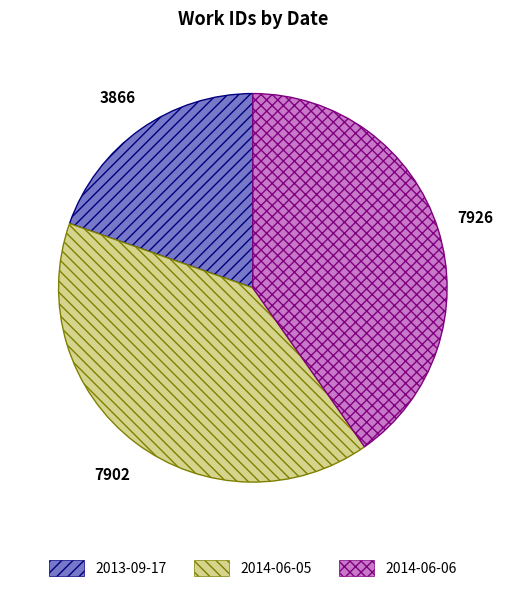

How many segments does this pie chart have?

3